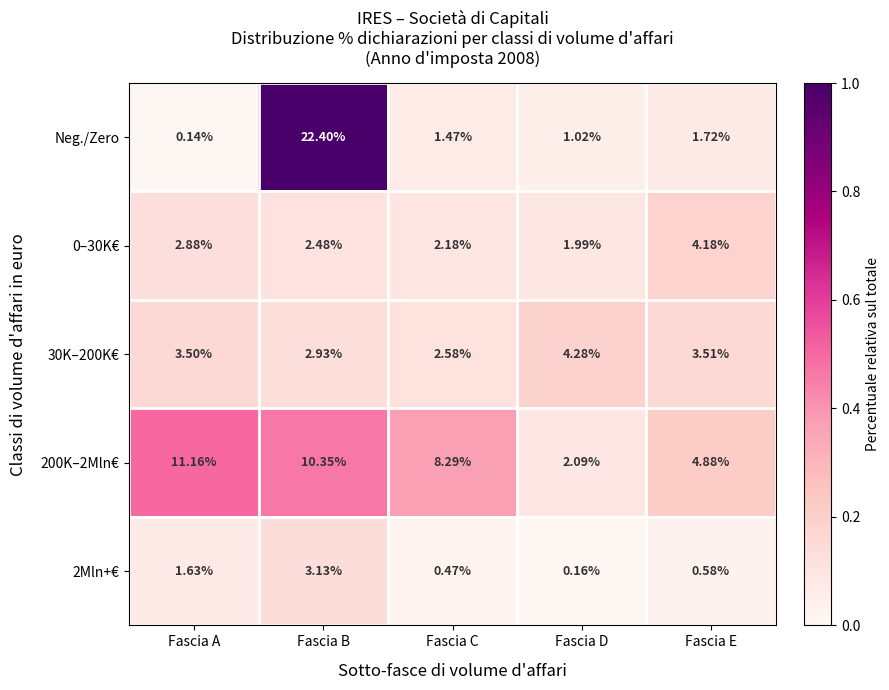

Between Fascia B and Fascia D, which series saw the biggest shift?

Neg./Zero